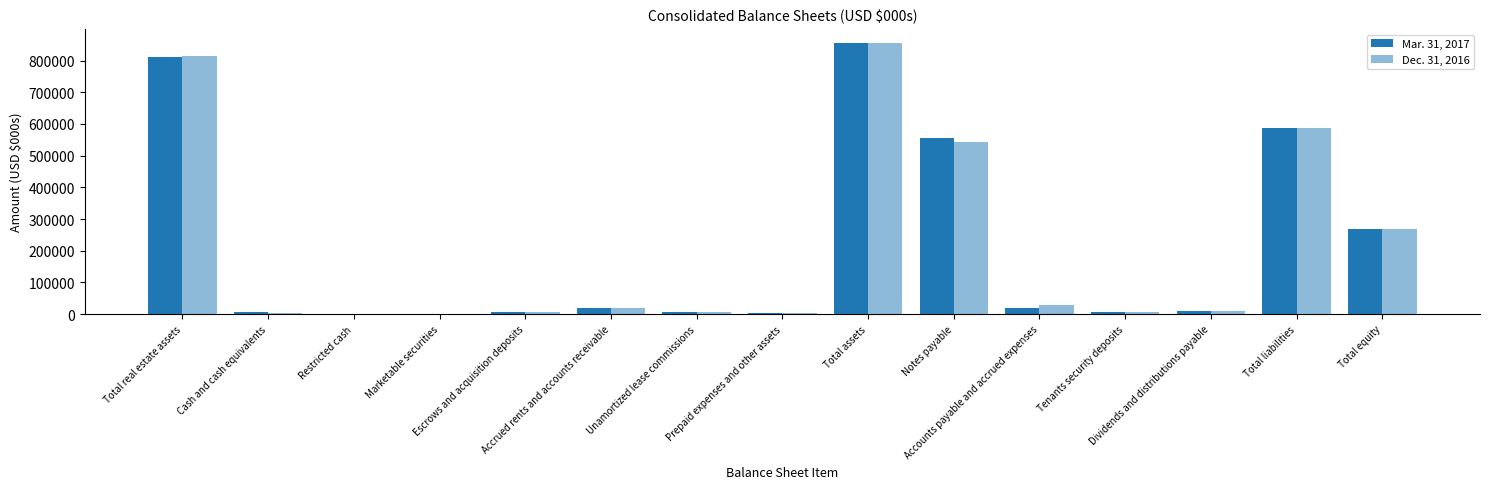

Is the value of Dec. 31, 2016 at Total assets greater than the value of Mar. 31, 2017 at Total equity?

Yes